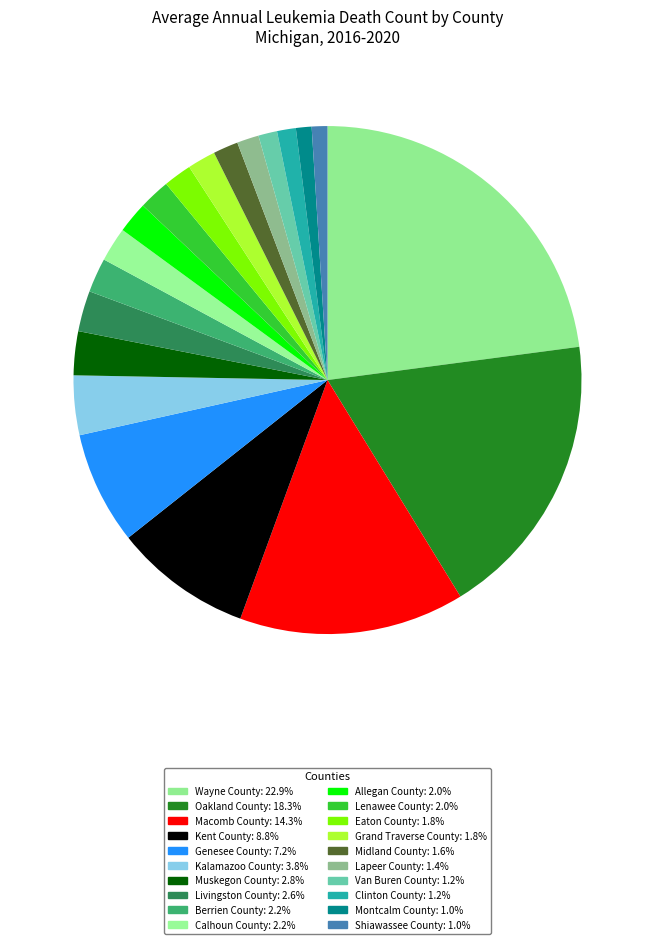

Which slice is the smallest?

Montcalm County